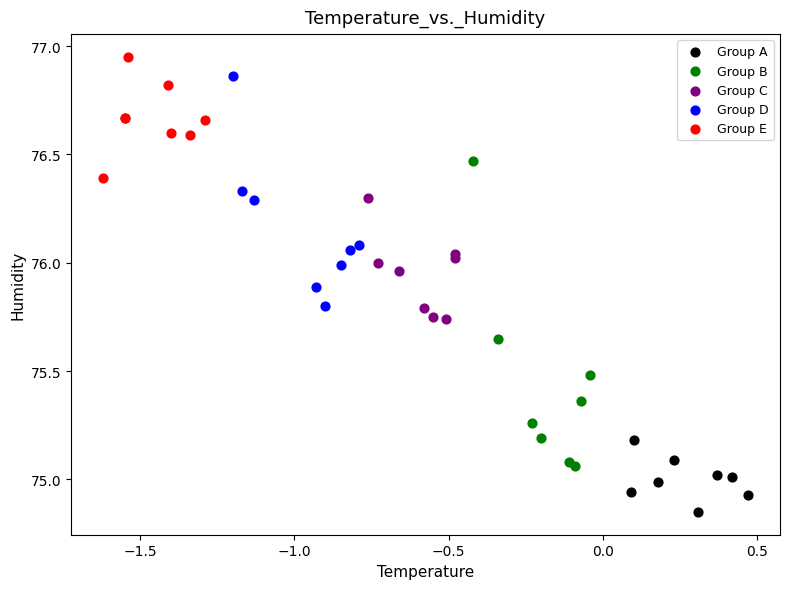

Which series contains the lowest Y value?

Group A